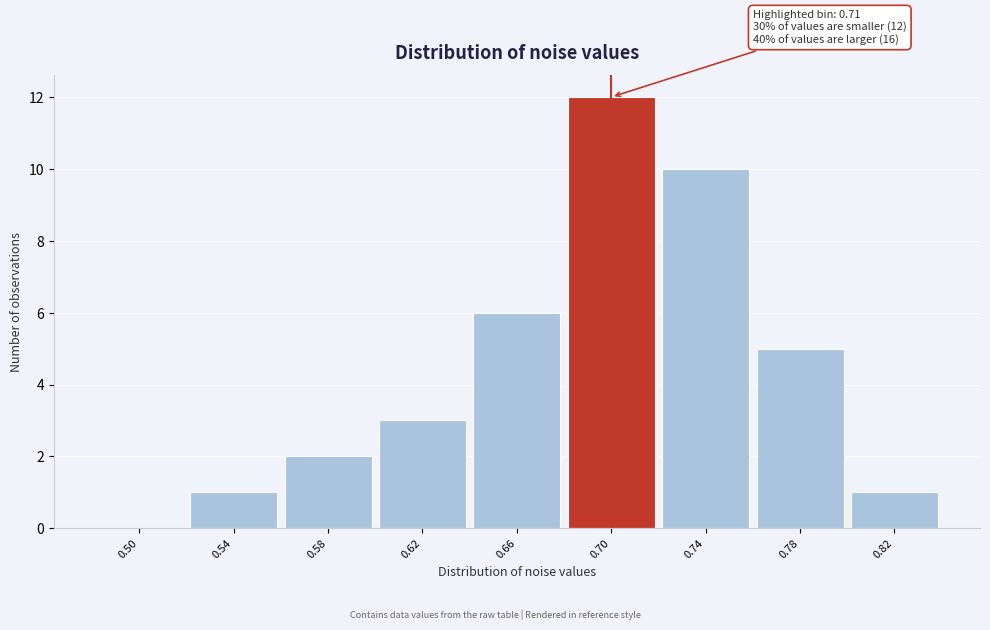

Reading left to right, what are all the values shown in this chart?

0.50=0	0.54=1	0.58=2	0.62=3	0.66=6	0.70=12	0.74=10	0.78=5	0.82=1